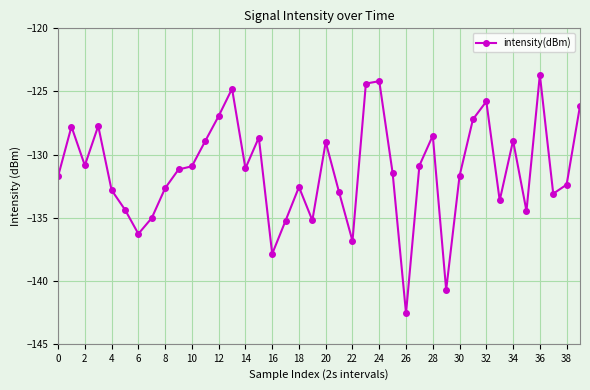

What is the value of the 20th point from the left?

-135.2